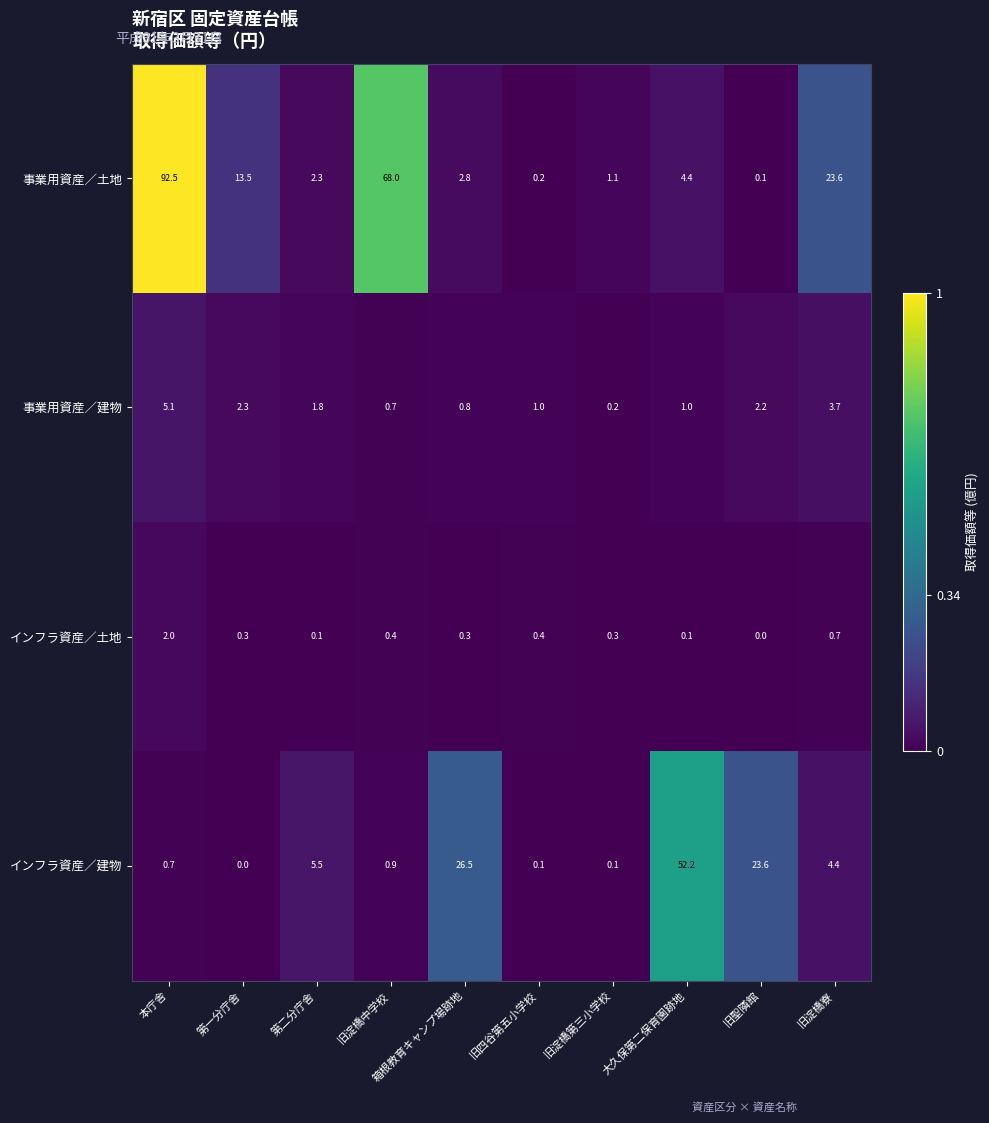

Which series has the largest total across all categories?

事業用資産／土地